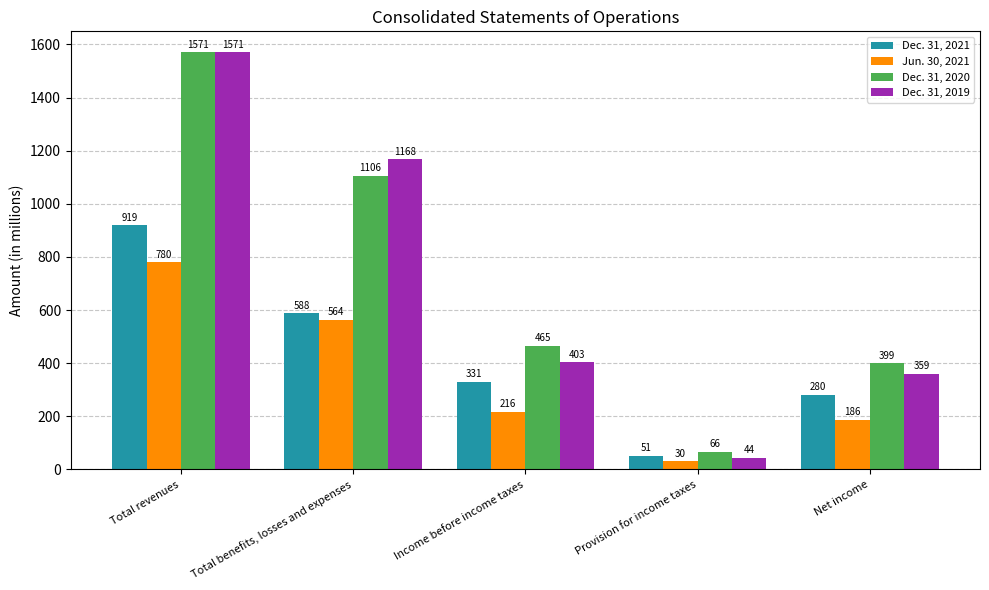

Reading left to right, extract all data points from this chart.

Dec. 31, 2021: Total revenues=919	Total benefits, losses and expenses=588	Income before income taxes=331	Provision for income taxes=51	Net income=280
Jun. 30, 2021: Total revenues=780	Total benefits, losses and expenses=564	Income before income taxes=216	Provision for income taxes=30	Net income=186
Dec. 31, 2020: Total revenues=1571	Total benefits, losses and expenses=1106	Income before income taxes=465	Provision for income taxes=66	Net income=399
Dec. 31, 2019: Total revenues=1571	Total benefits, losses and expenses=1168	Income before income taxes=403	Provision for income taxes=44	Net income=359